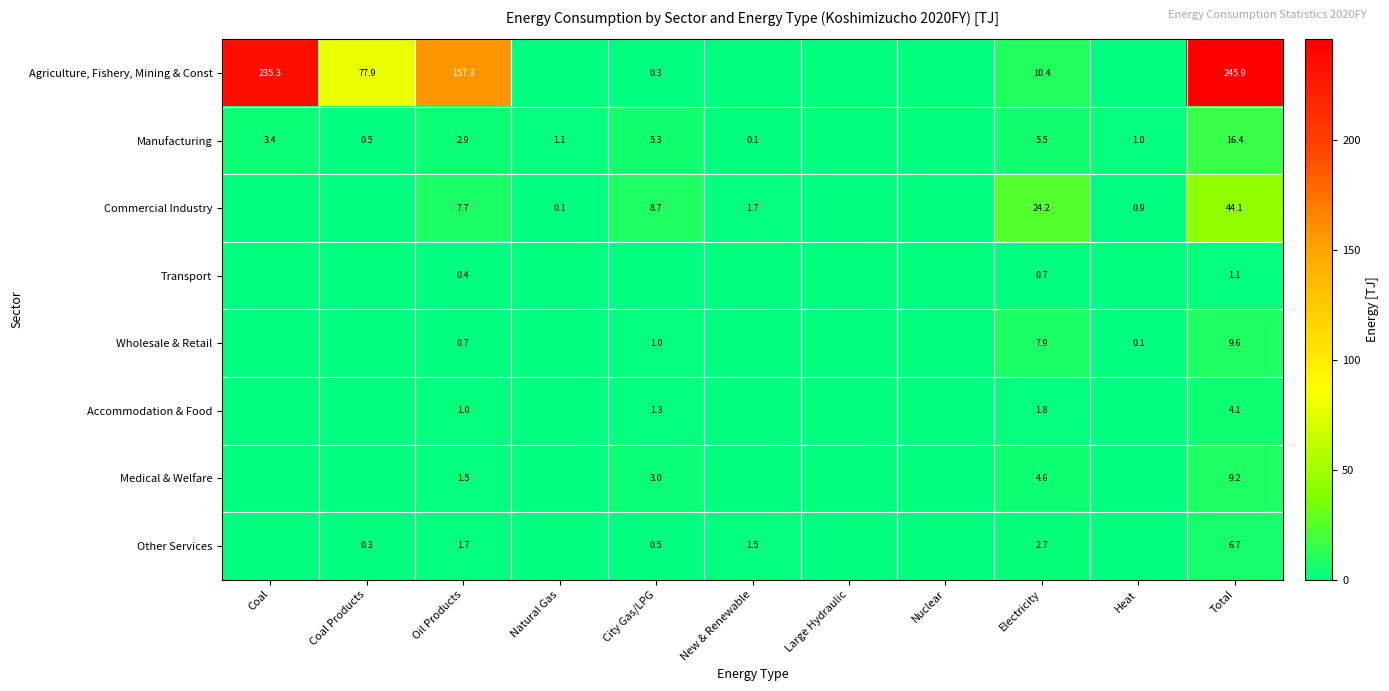

The value of Manufacturing at Total is 16.4. True or false?

True